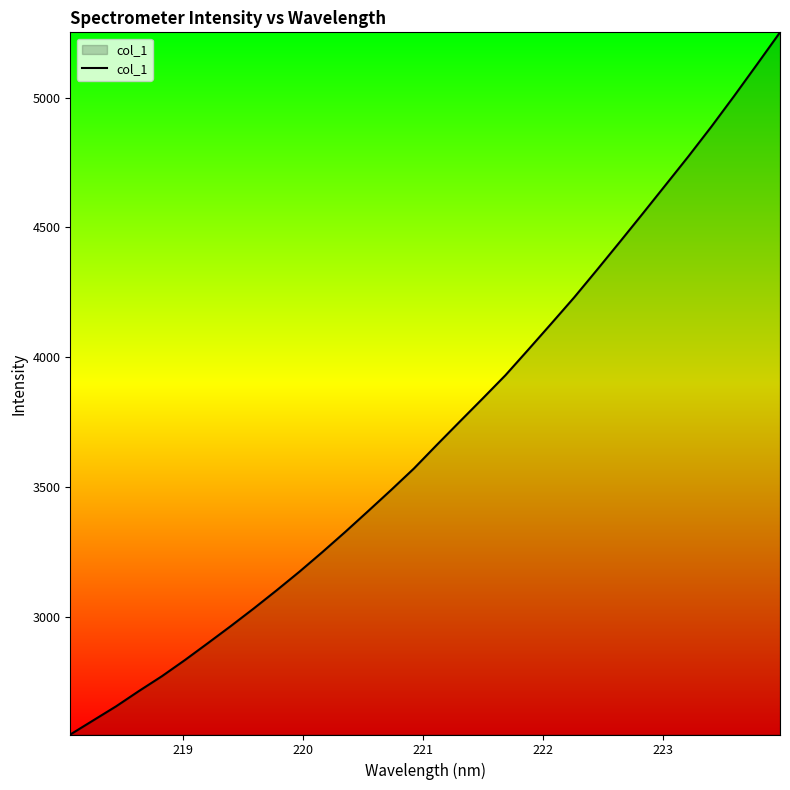

What is the difference between the maximum and minimum values?

2705.8